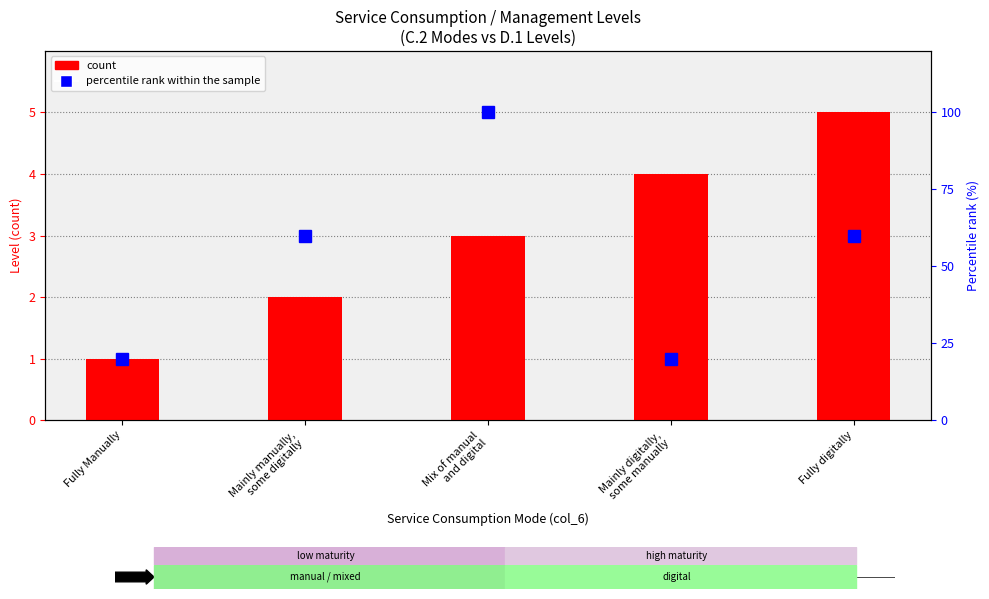

What is the approximate value of percentile rank within the sample at Fully Manually, to the nearest 10?

20